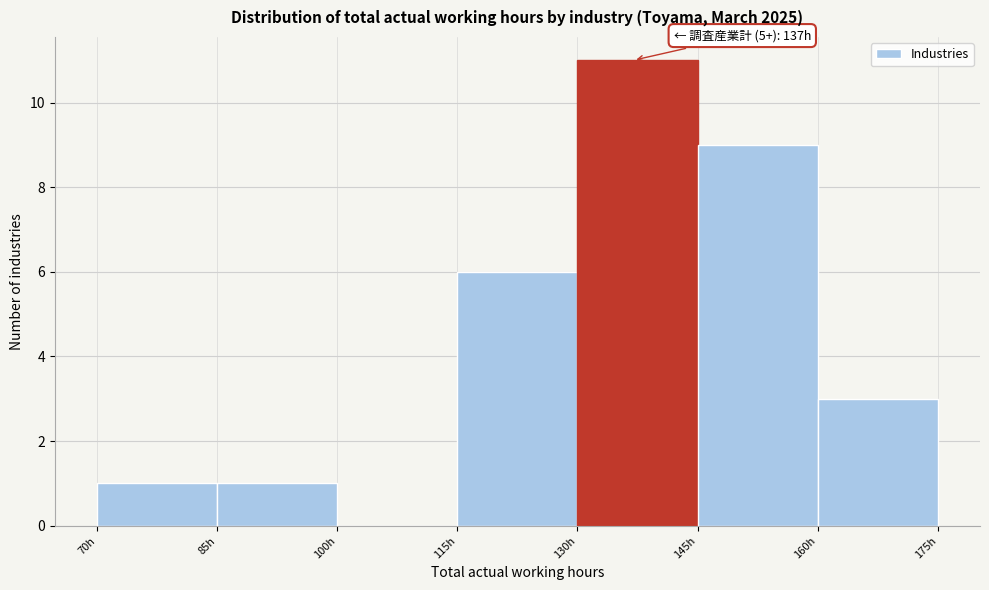

Over which range of the x-axis is the bar tallest?

130 to 145